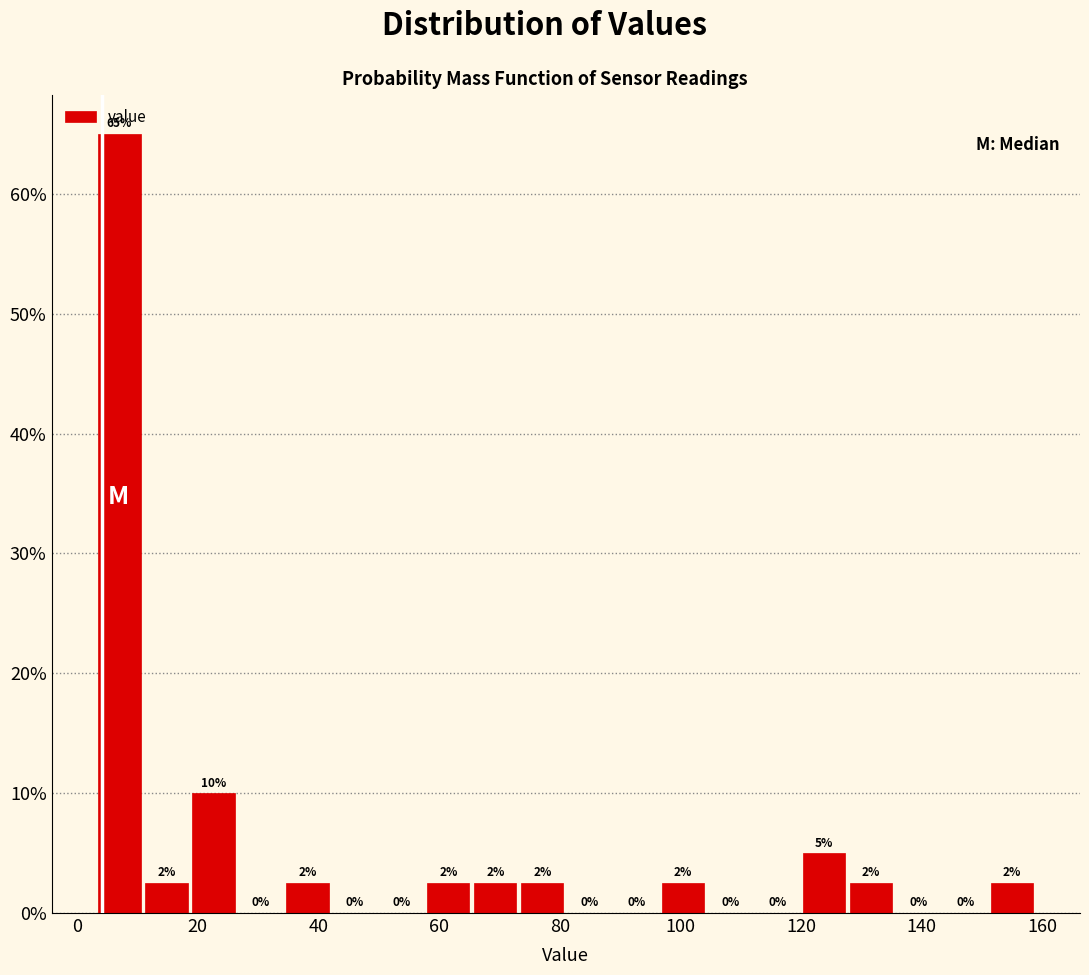

Read against the x-axis, roughly where is the centre of the tallest bar?

8